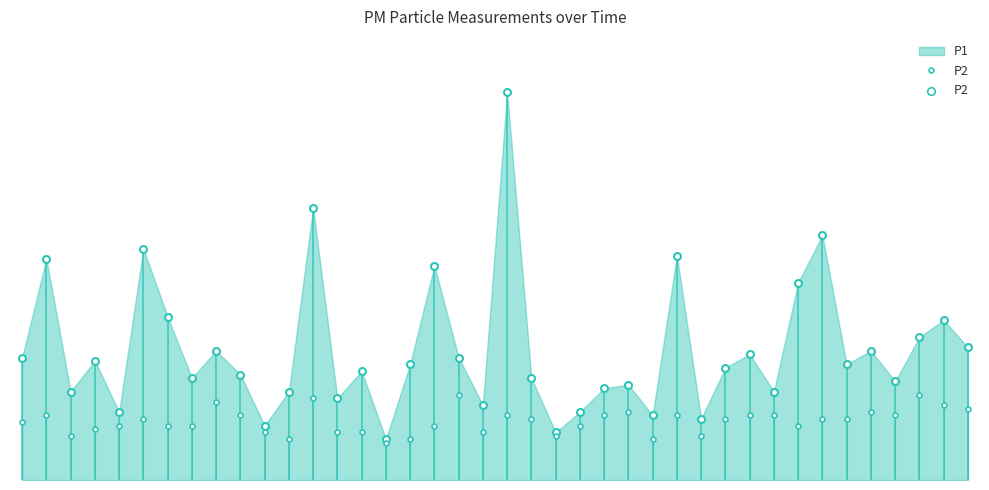

At how many categories does at least one series exceed 6?

7